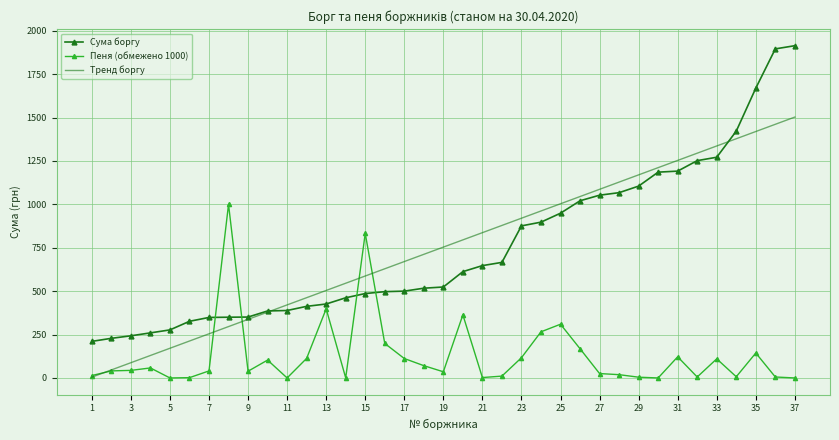

Which series has the largest range (max minus min)?

Сума боргу